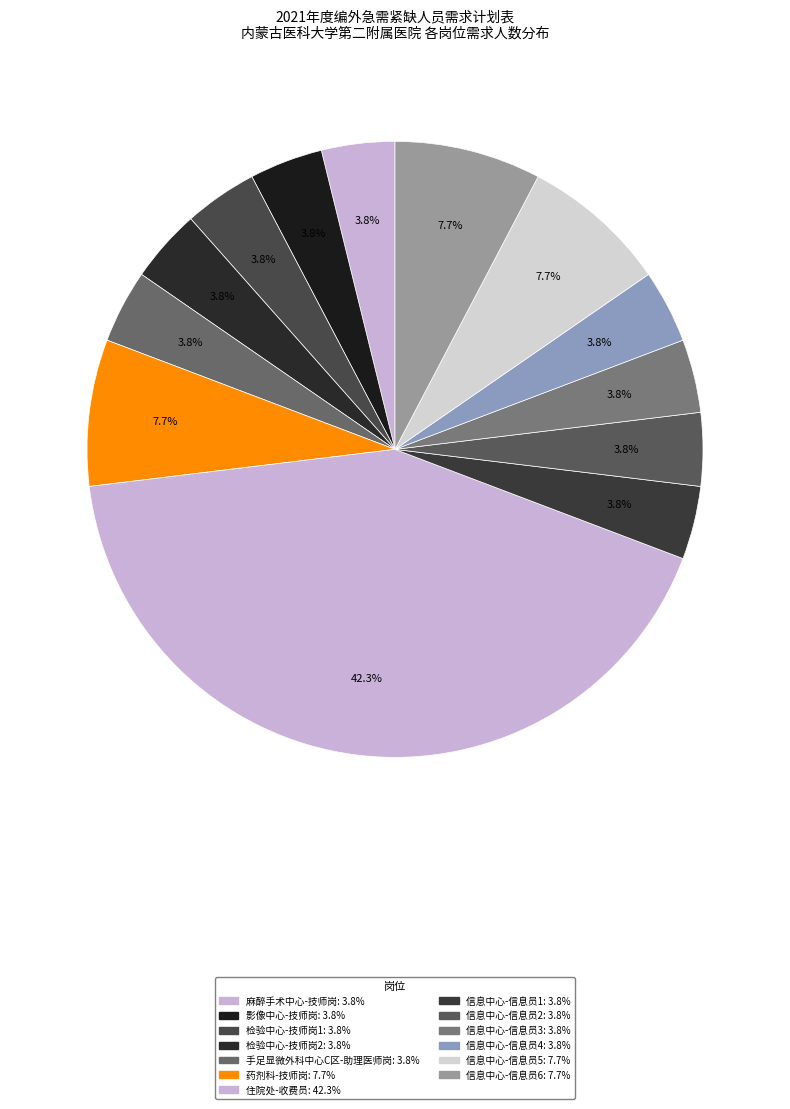

What percentage is the 住院处-收费员 slice, to the nearest percent?

42%